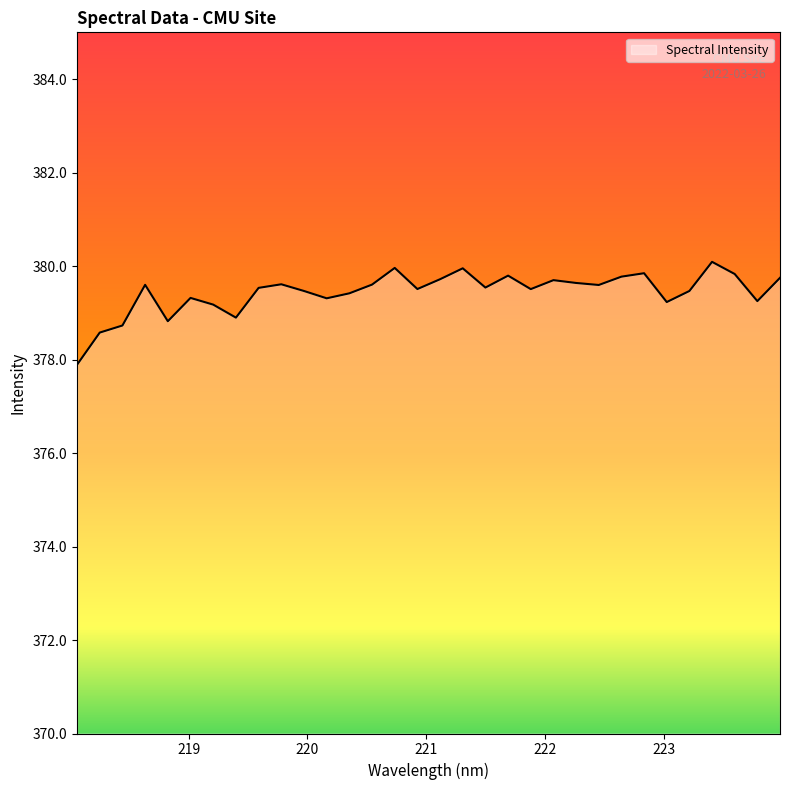

What is the smallest value displayed?

377.9